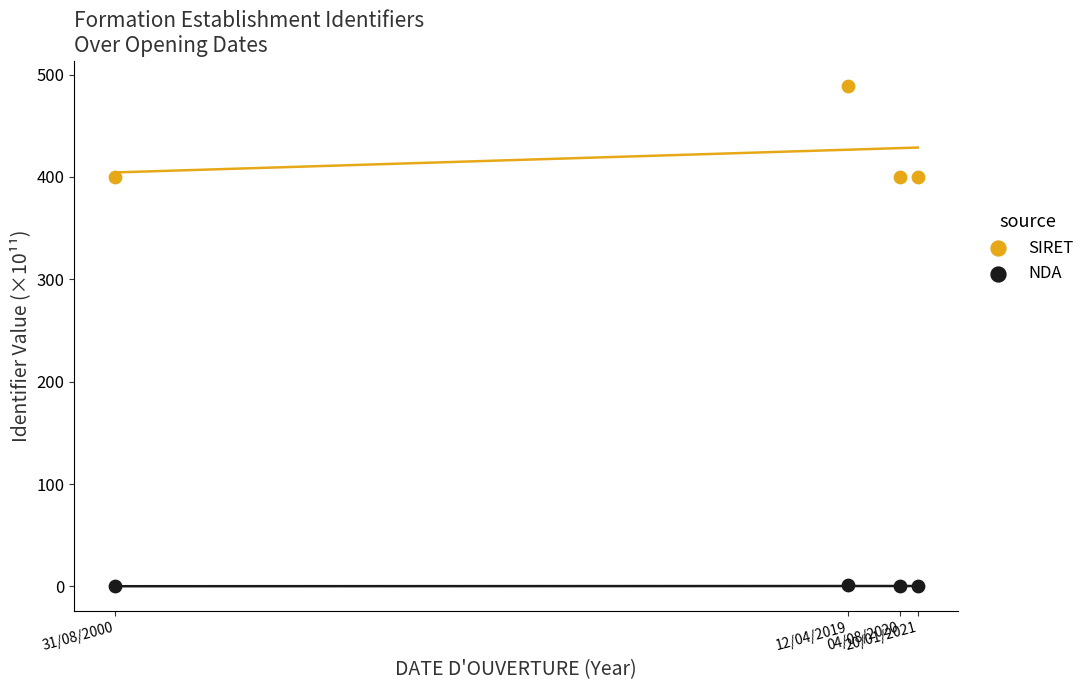

Which series contains the lowest Y value?

NDA